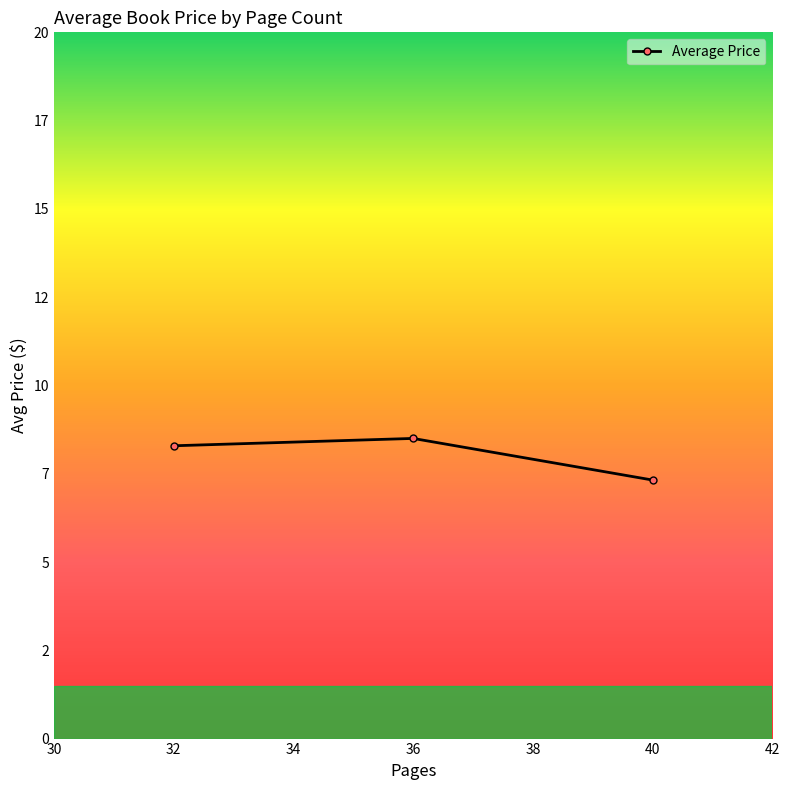

Does the chart have visible grid lines?

No